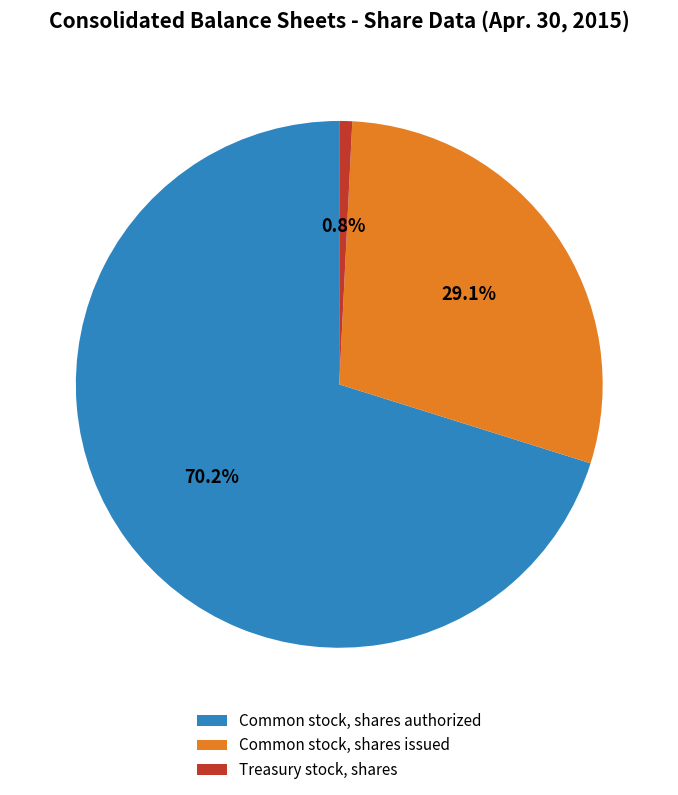

Which category has the smallest portion of the pie?

Treasury stock, shares